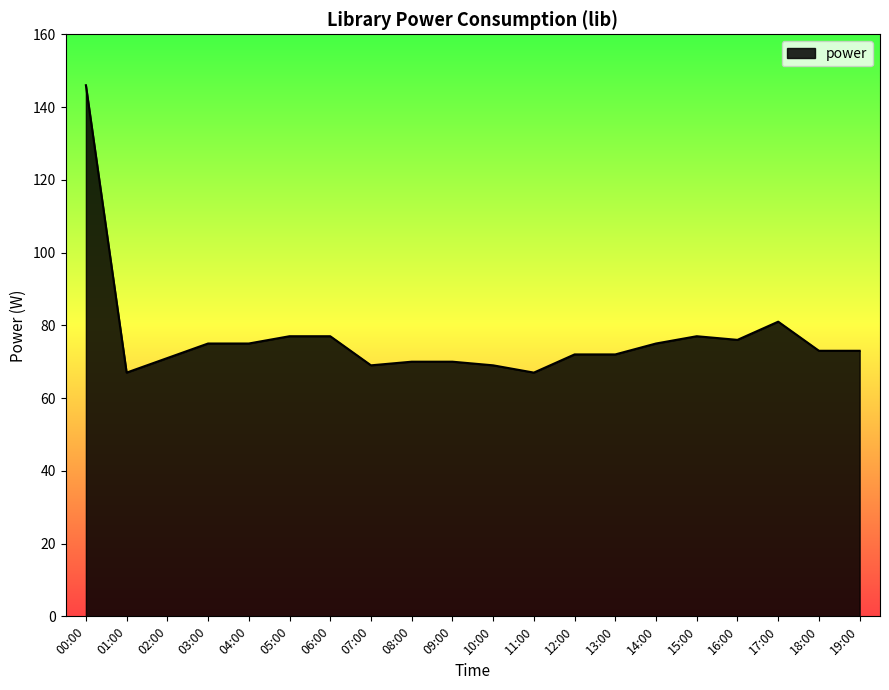

At which category does the data reach its first local valley?

01:00